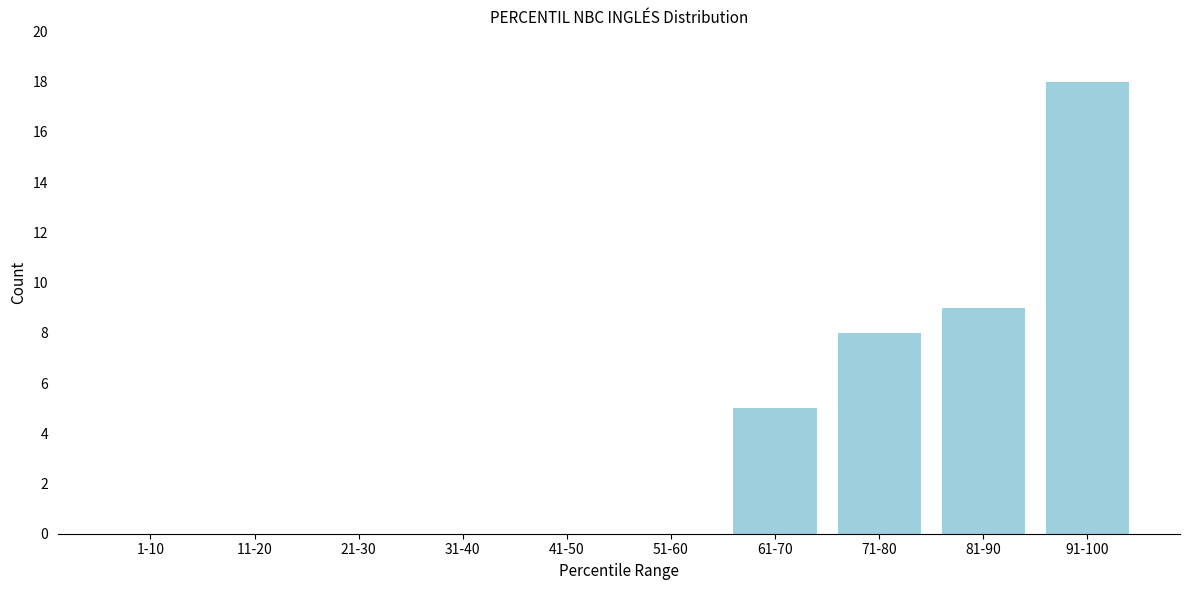

Reading left to right, what are all the values shown in this chart?

1-10=0	11-20=0	21-30=0	31-40=0	41-50=0	51-60=0	61-70=5	71-80=8	81-90=9	91-100=18